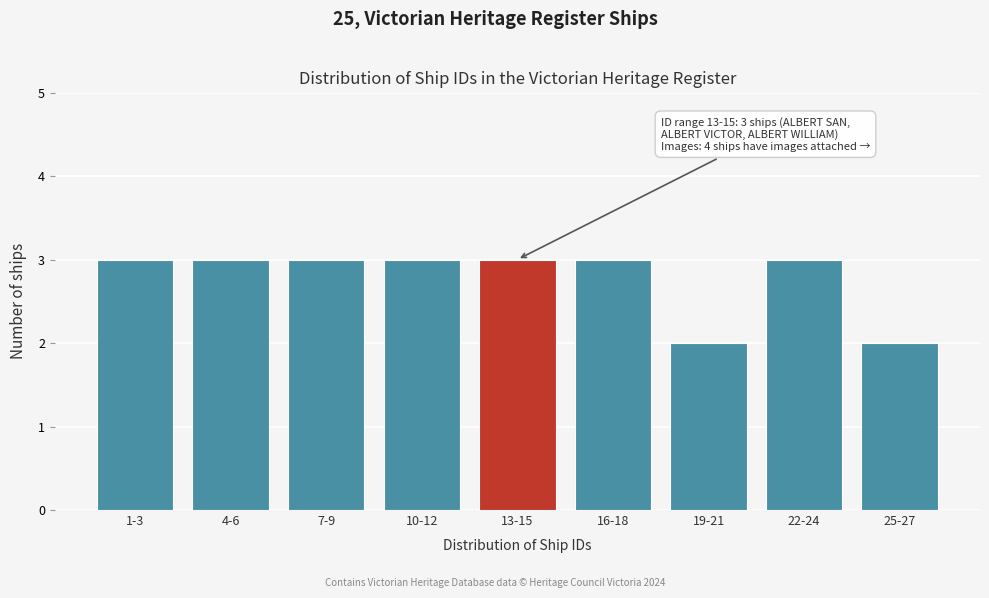

Reading left to right, list all the values displayed in this chart.

3	3	3	3	3	3	2	3	2